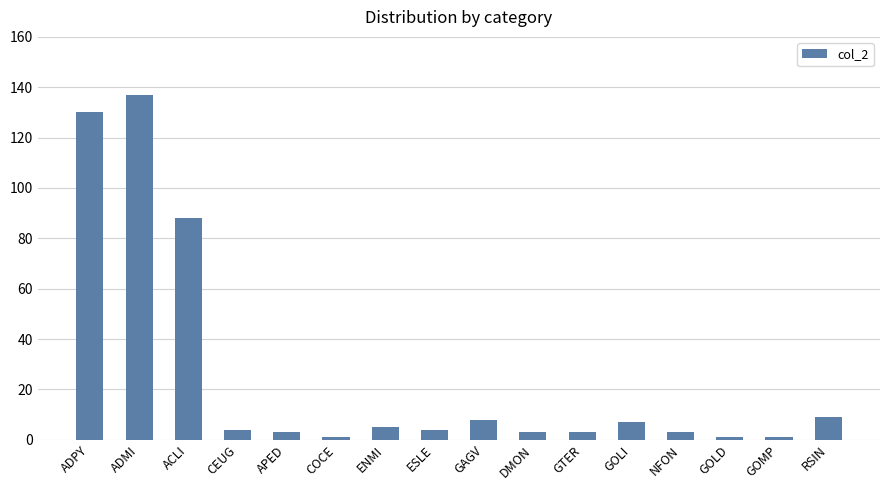

True or false: the data shows 8 at GAGV.

True